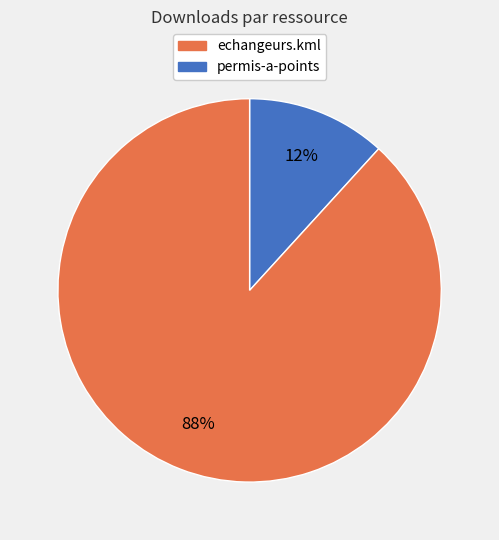

Does any single category account for the majority?

Yes